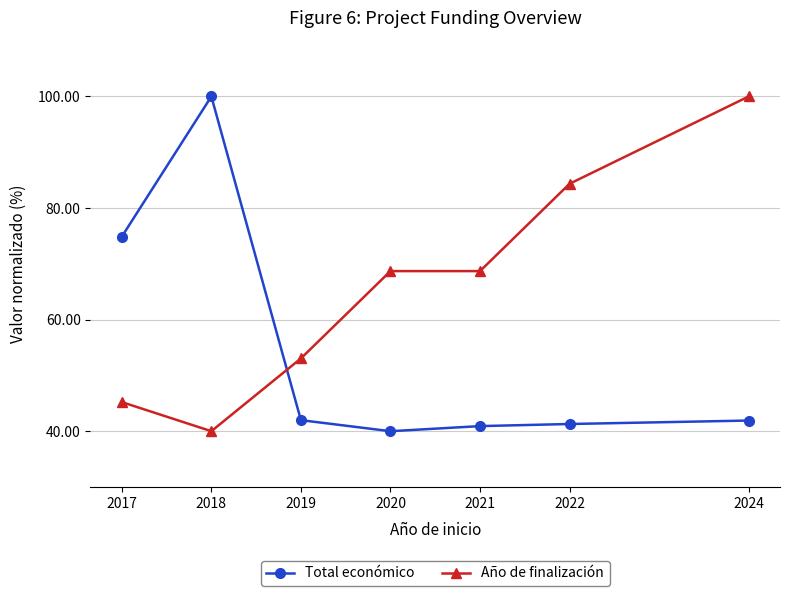

Which series changed the most between 2019 and 2022?

Año de finalización